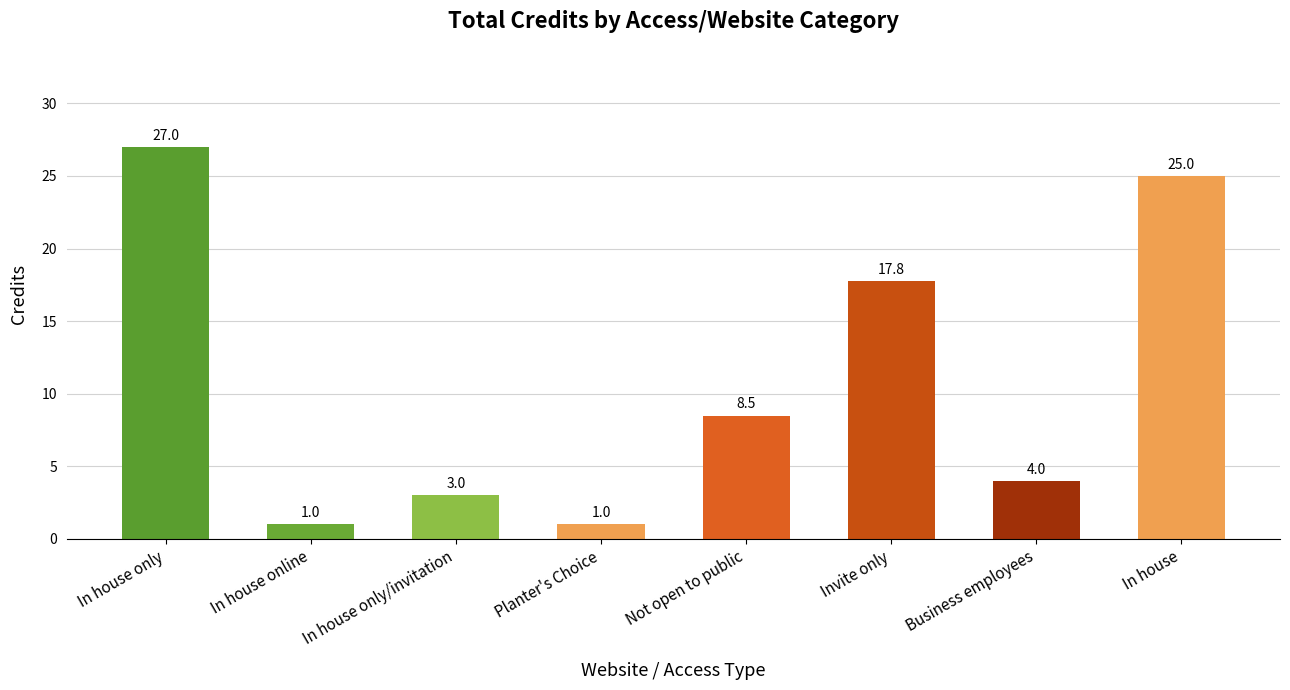

Where is the data nearest to the value 14?

Invite only